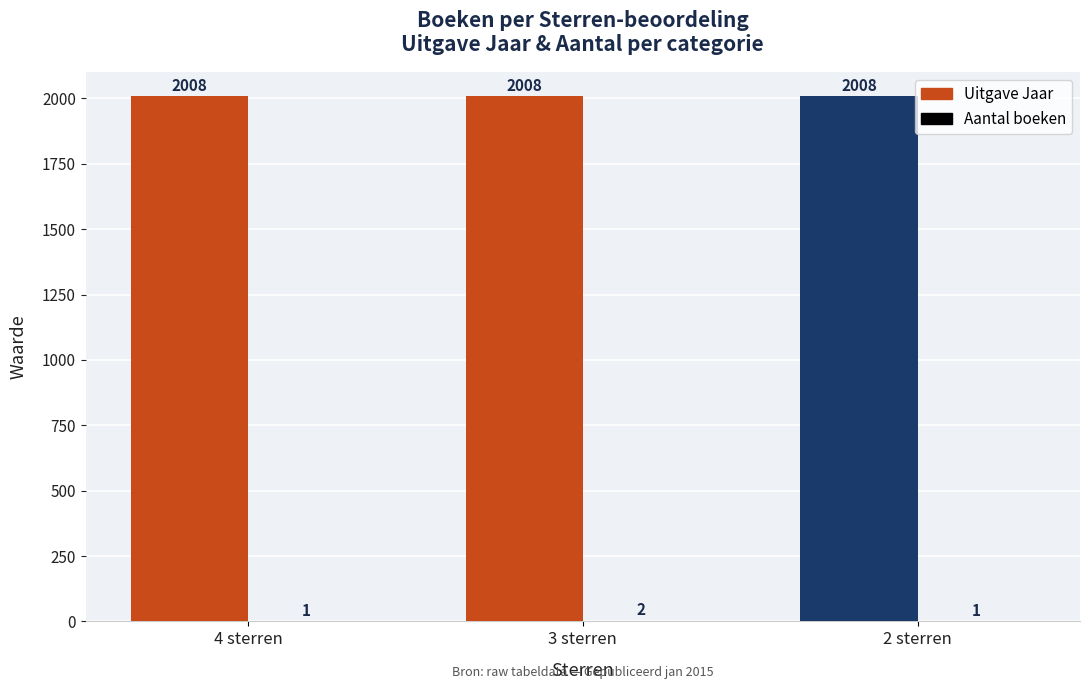

What is the greatest value displayed?

2008